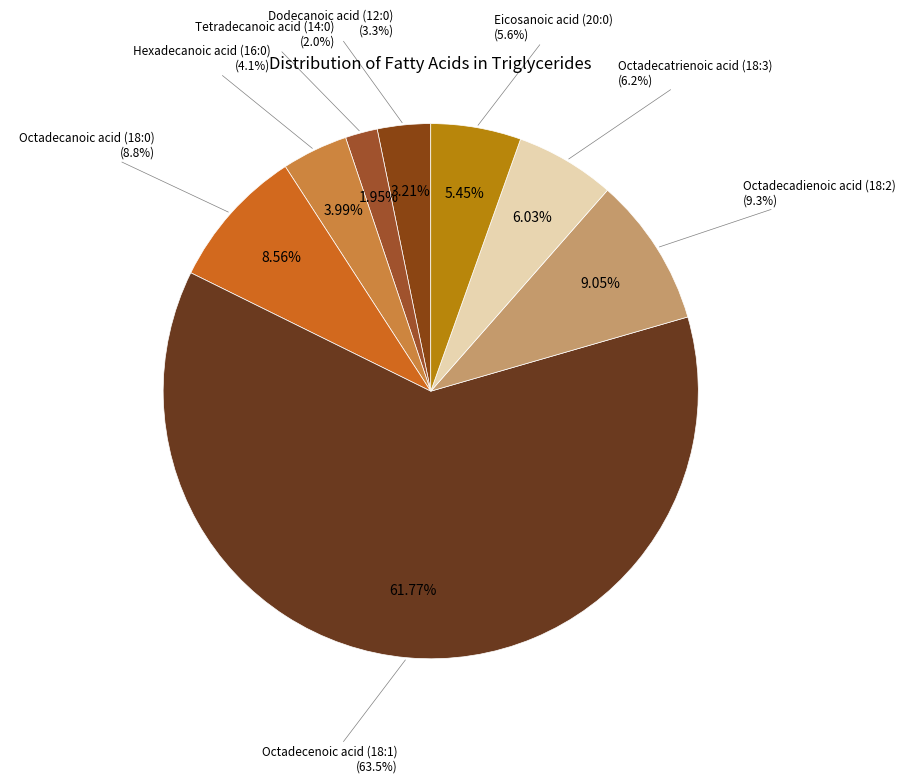

To the nearest percent, what is the average slice percentage?

13%